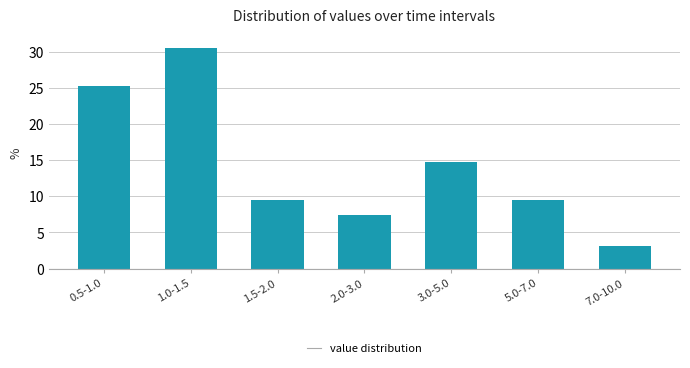

Reading left to right, what are all the values shown in this chart?

0.5-1.0=25.3	1.0-1.5=30.5	1.5-2.0=9.5	2.0-3.0=7.4	3.0-5.0=14.7	5.0-7.0=9.5	7.0-10.0=3.2